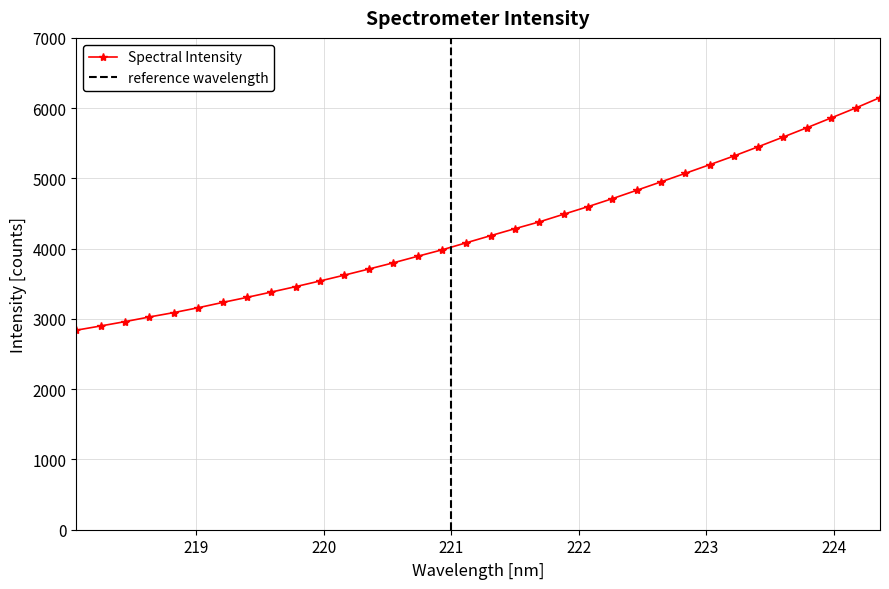

What is the label of the 27th point from the right?

219.3979